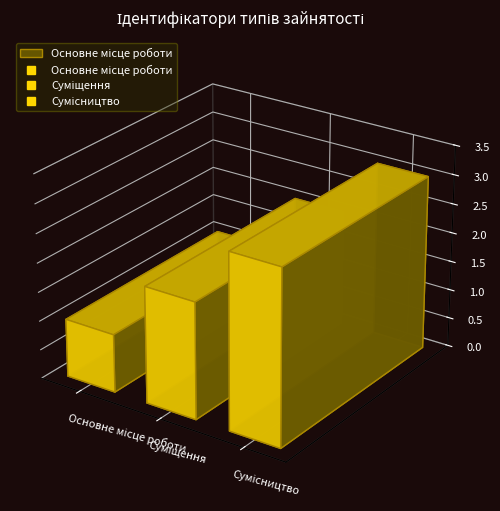

Which category has the highest value across all series?

Сумісництво